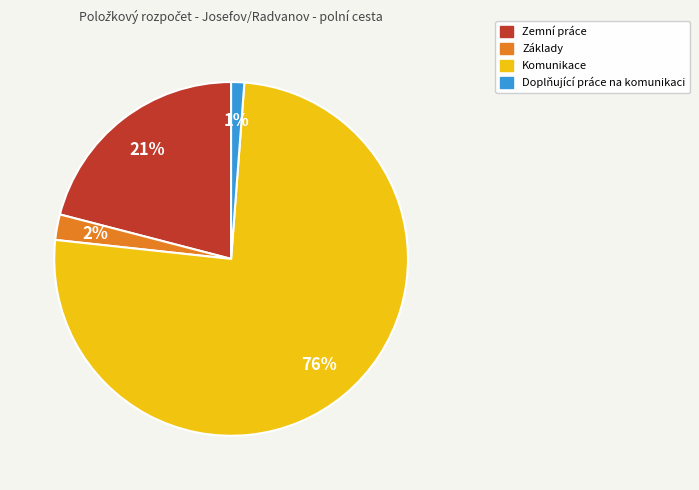

True or false: Základy accounts for 13% of the total.

False